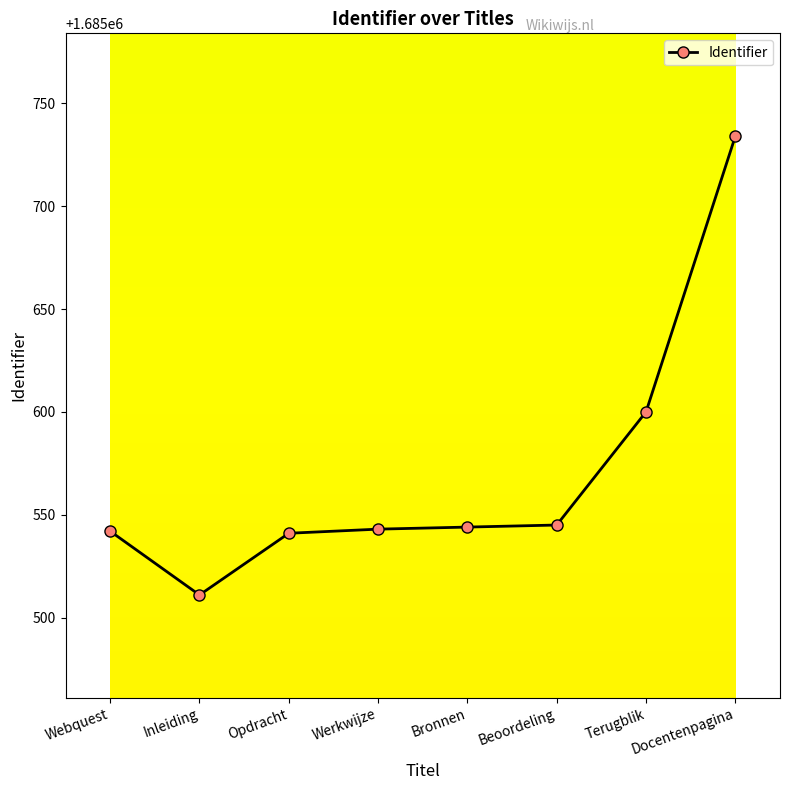

True or false: the data shows 2539178 at Docentenpagina.

False